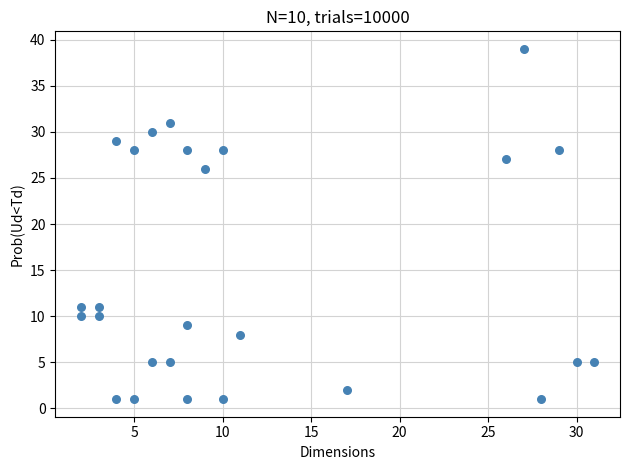

What is the range of X values (max minus min)?

29